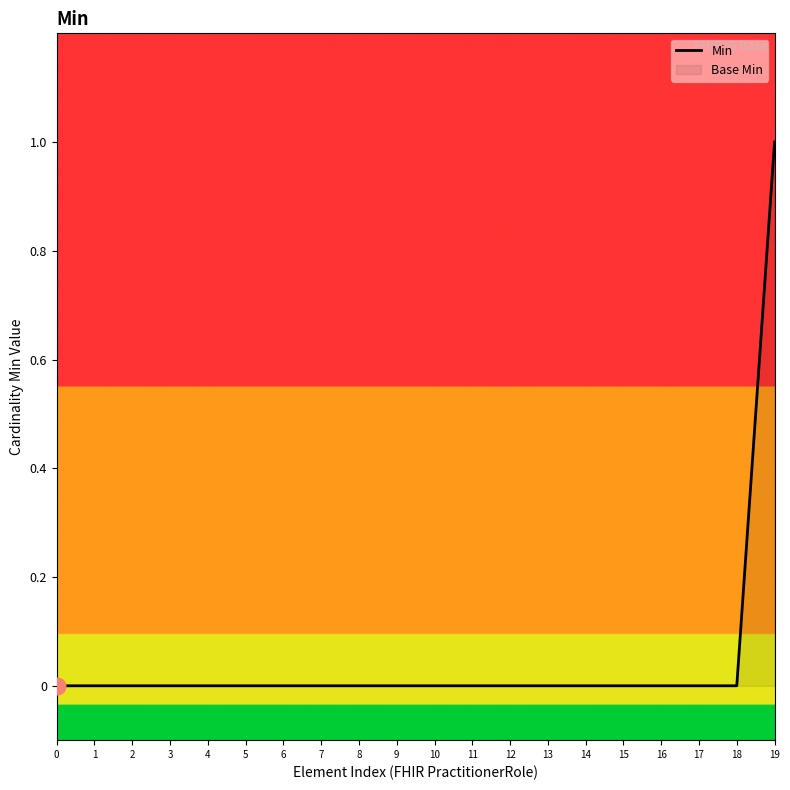

Reading left to right, extract all data points from this chart.

0=0	1=0	2=0	3=0	4=0	5=0	6=0	7=0	8=0	9=0	10=0	11=0	12=0	13=0	14=0	15=0	16=0	17=0	18=0	19=1